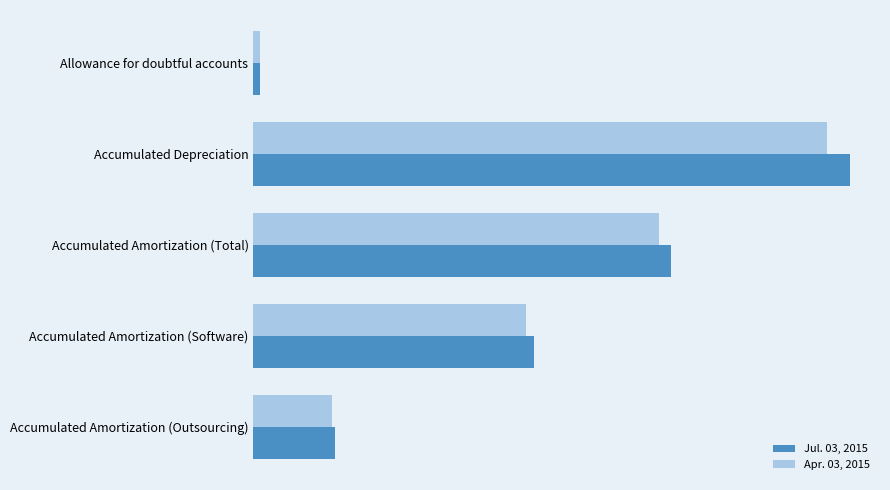

What are all the series names shown in the legend?

Jul. 03, 2015, Apr. 03, 2015